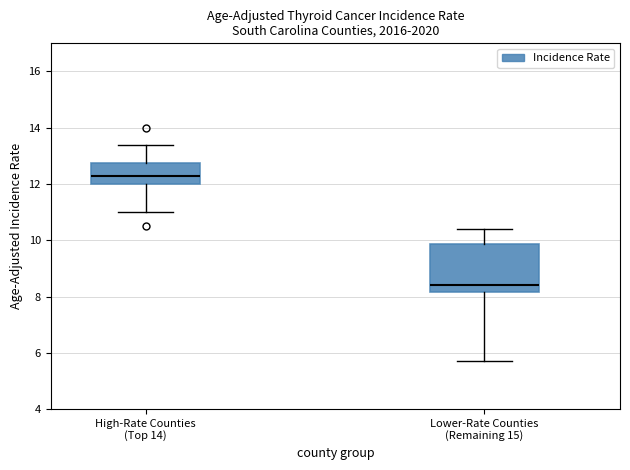

Reading left to right, transcribe this box plot: for each box, give where its median line is, the range the box spans, and where its two whiskers end, as read against the y-axis. The values are not printed on the chart, so give them approximately, as read against the axis.

High-Rate Counties (Top 14): median 12.4, box 12.0 to 12.8, whiskers 11.0 to 13.4
Lower-Rate Counties (Remaining 15): median 8.4, box 8.2 to 9.8, whiskers 5.8 to 10.4